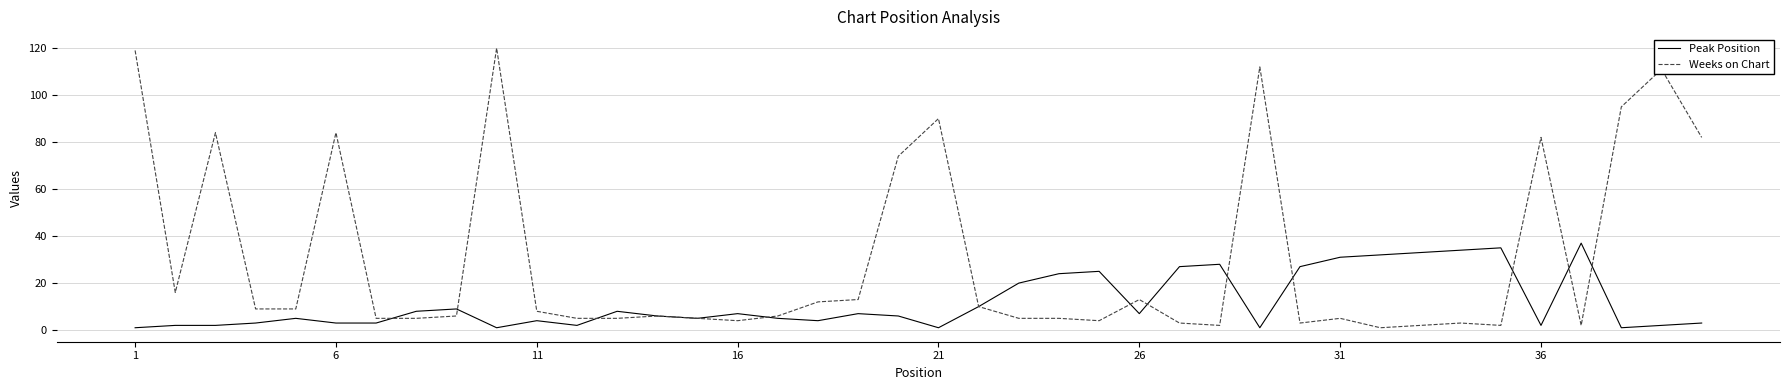

True or false: Peak Position and Weeks on Chart intersect in this chart.

True